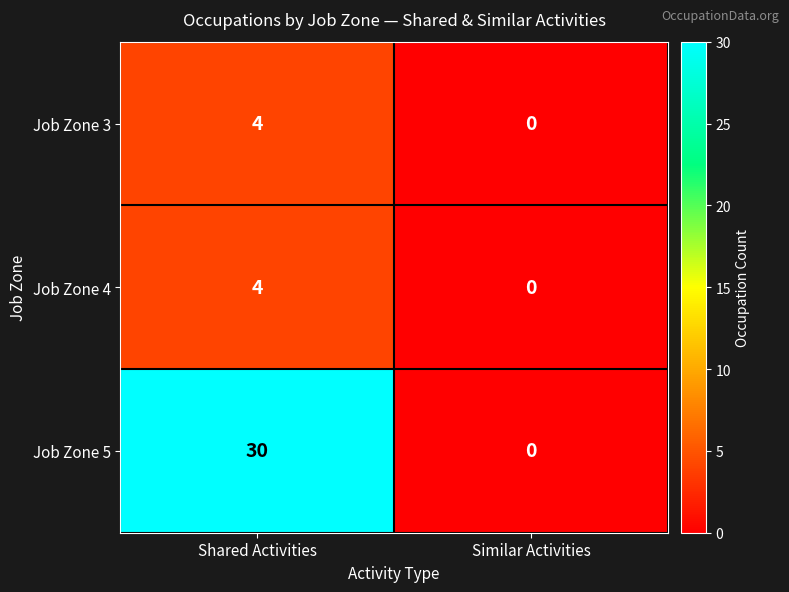

How many distinct data groups are displayed?

3